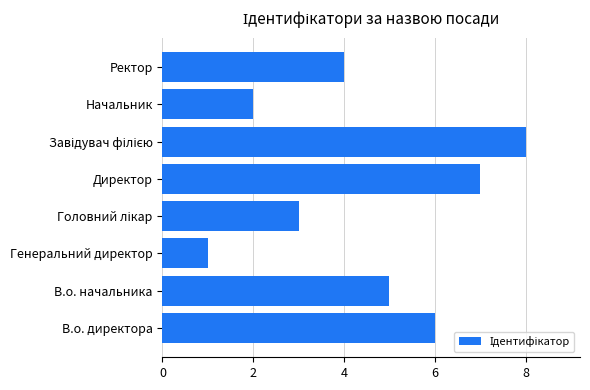

Is it true that the value at Генеральний директор is 1?

True